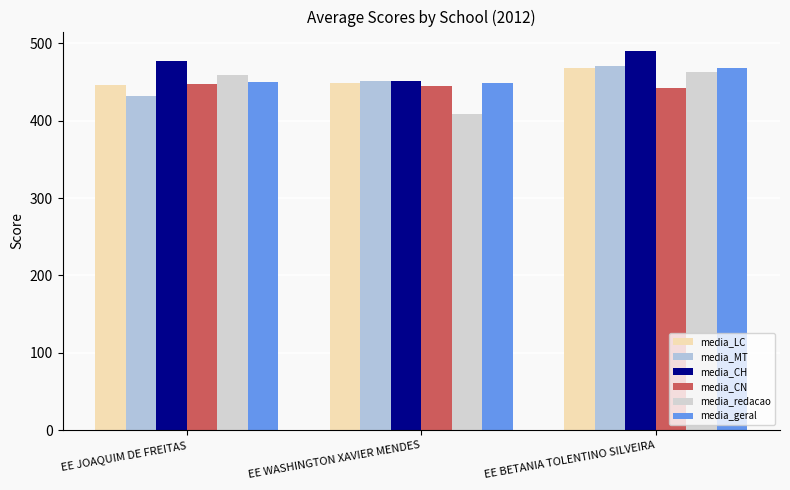

What position from the left is EE JOAQUIM DE FREITAS?

1